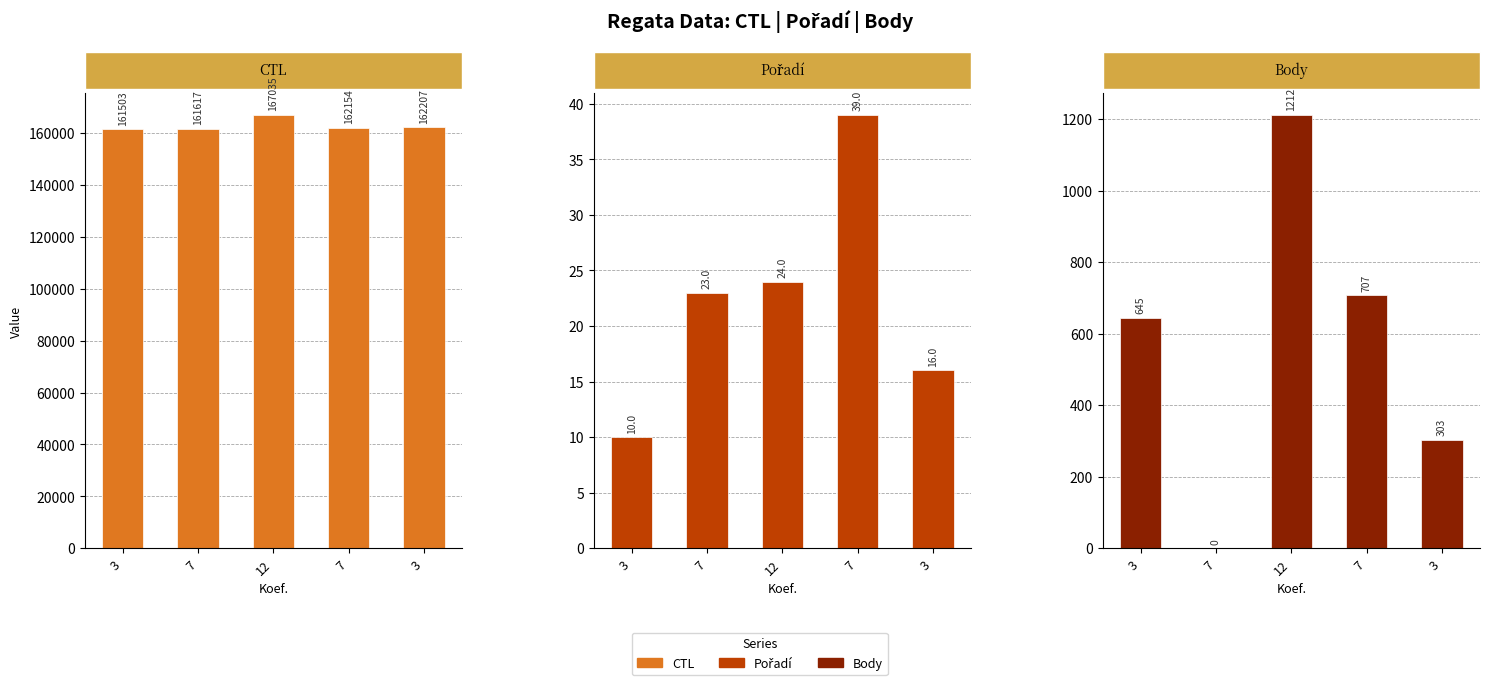

Reading left to right, transcribe all the data shown in this chart.

CTL: 161503	161617	167035	162154	162207
Pořadí: 10	23	24	39	16
Body: 645	0	1212	707	303